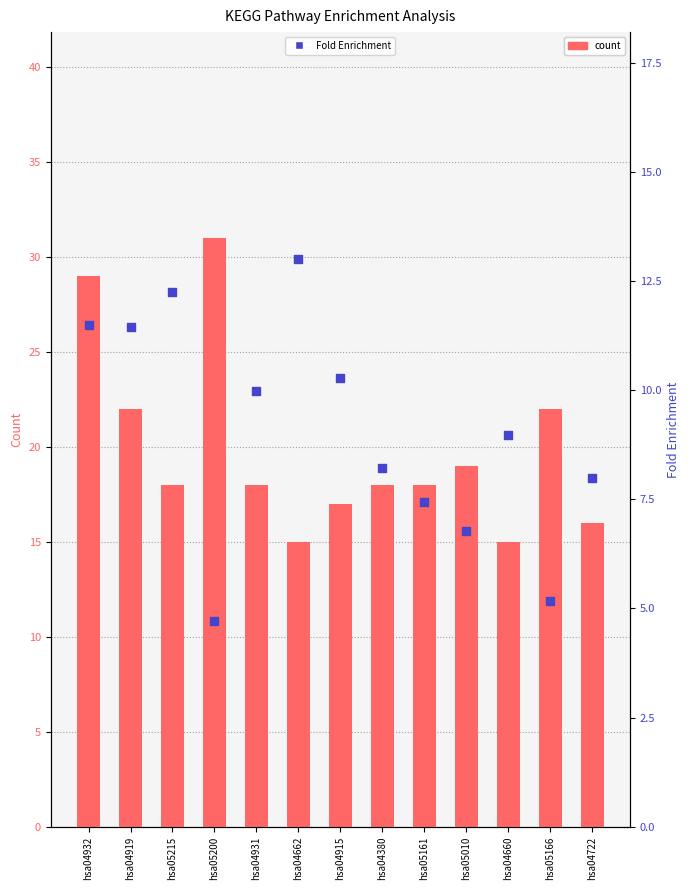

At which category is the sum across all series the highest?

hsa04932